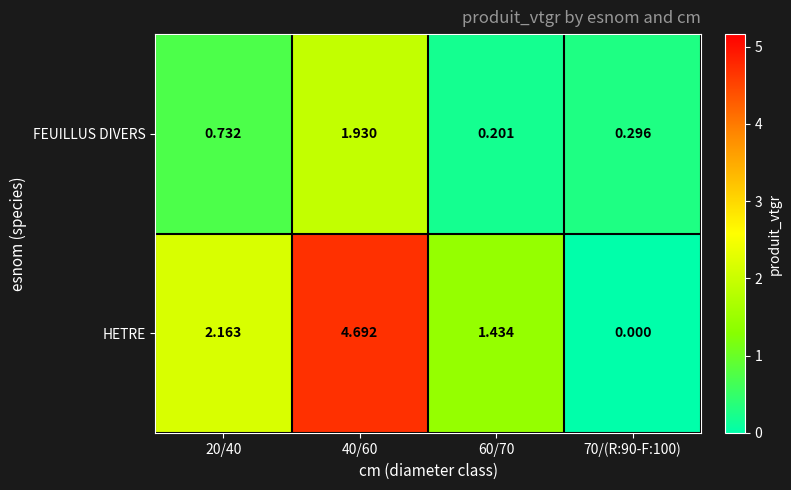

Which series has the widest spread of values?

HETRE